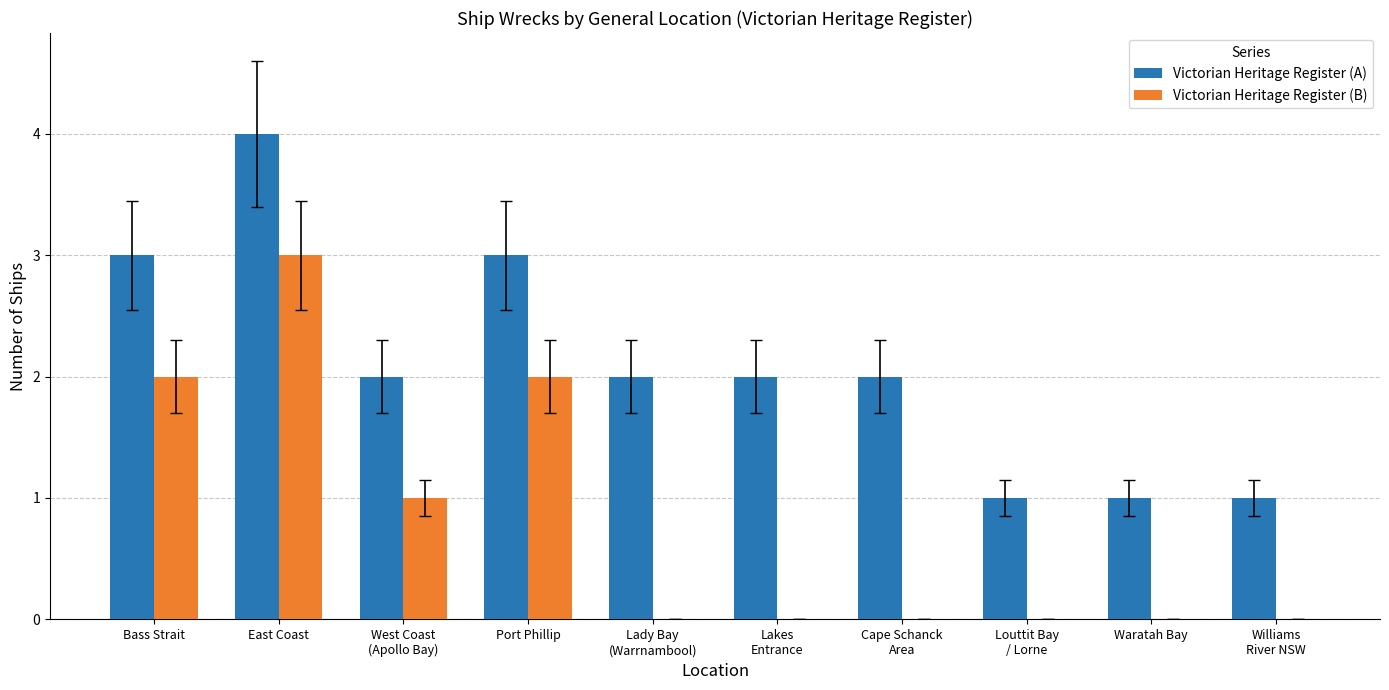

What is the greatest value displayed?

4